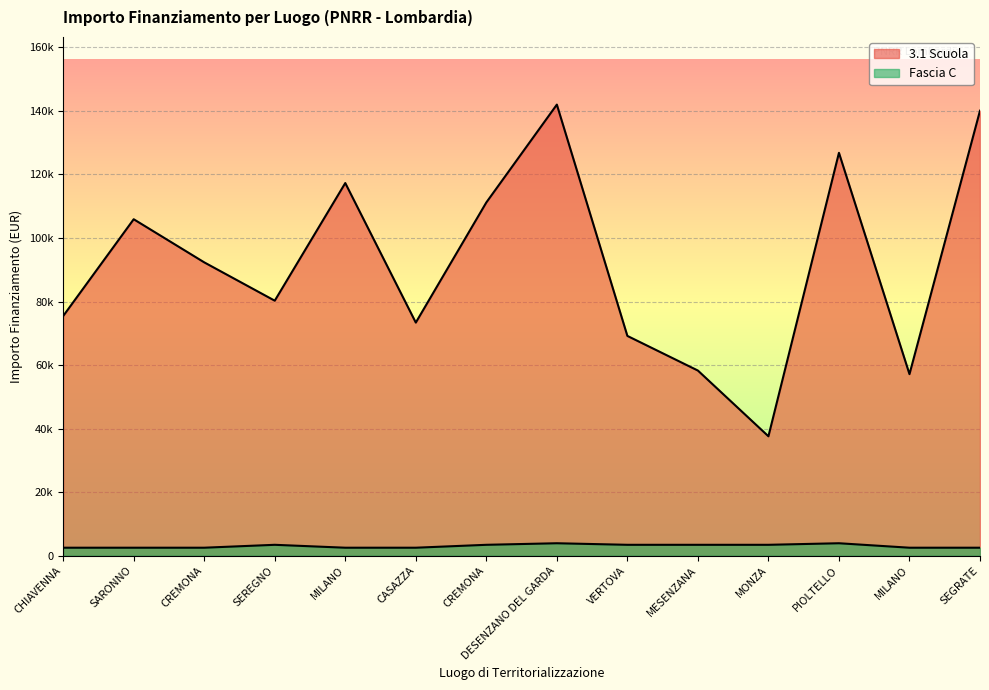

Reading left to right, list all the values displayed in this chart.

3.1 Scuola: 75442.6	105915.0	92341.9	80270.1	117311.1	73375.7	111198.7	142004.3	69180.1	58273.5	37577.6	126823.9	57143.9	140087.5
Fascia C: 2498.0	2498.0	2498.0	3413.0	2498.0	2498.0	3413.0	3903.0	3413.0	3413.0	3413.0	3903.0	2498.0	2498.0